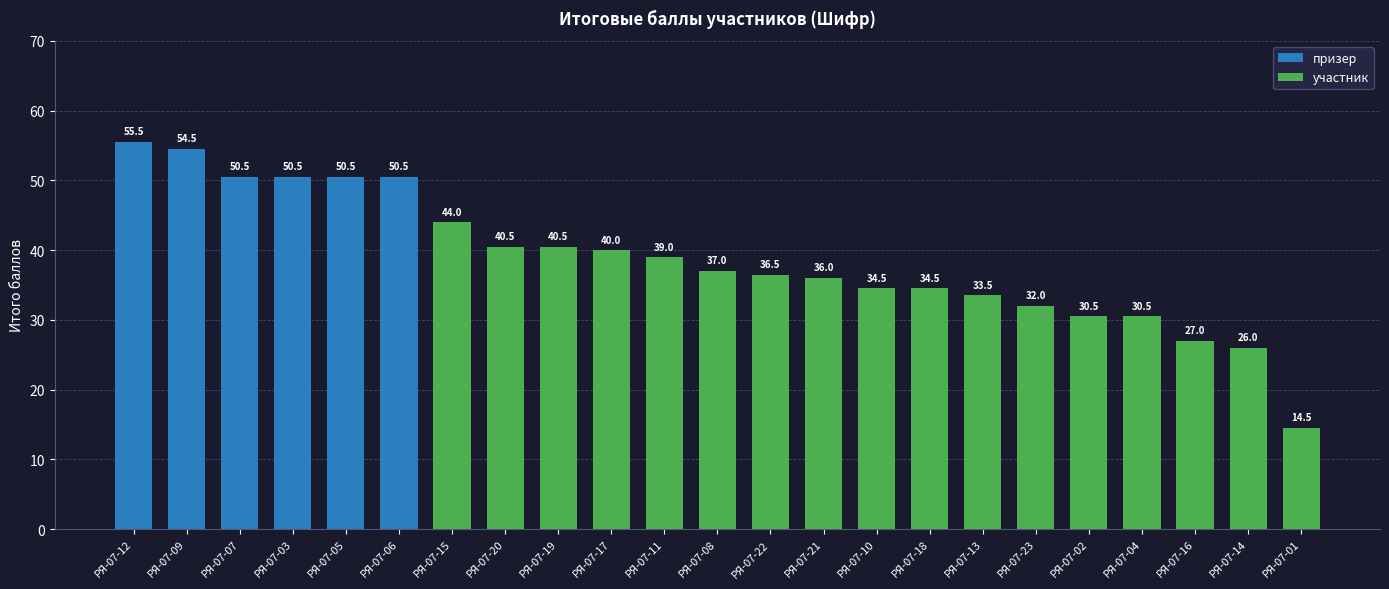

What is the value of the 17th bar from the left?

33.5